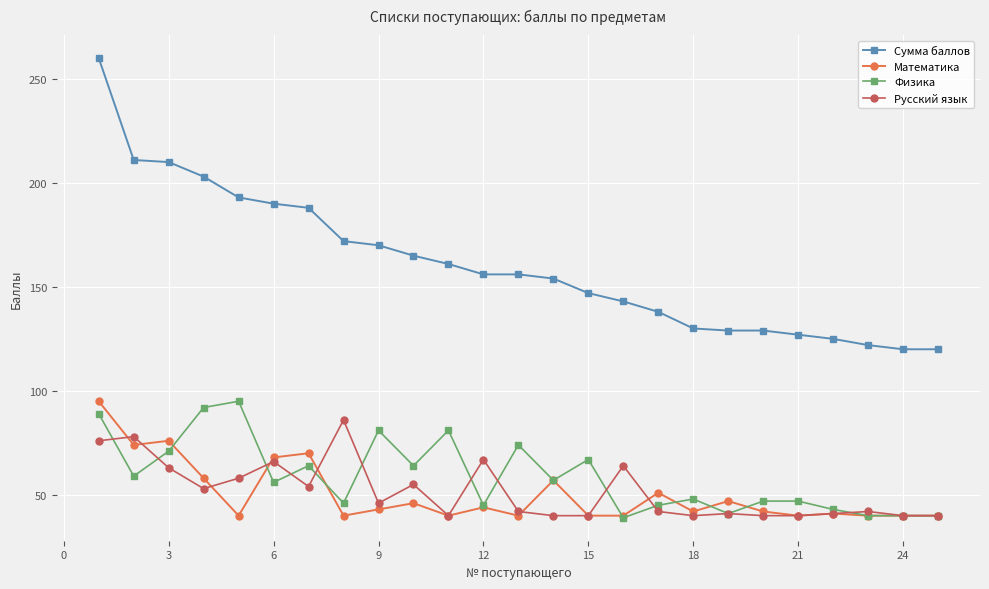

True or false: Физика has more than 2 interior local peaks.

True